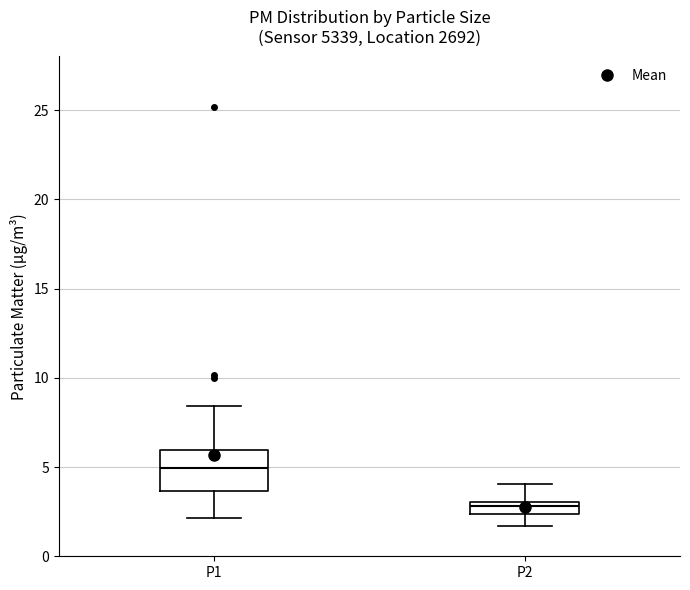

Which box's median line is the highest?

P1